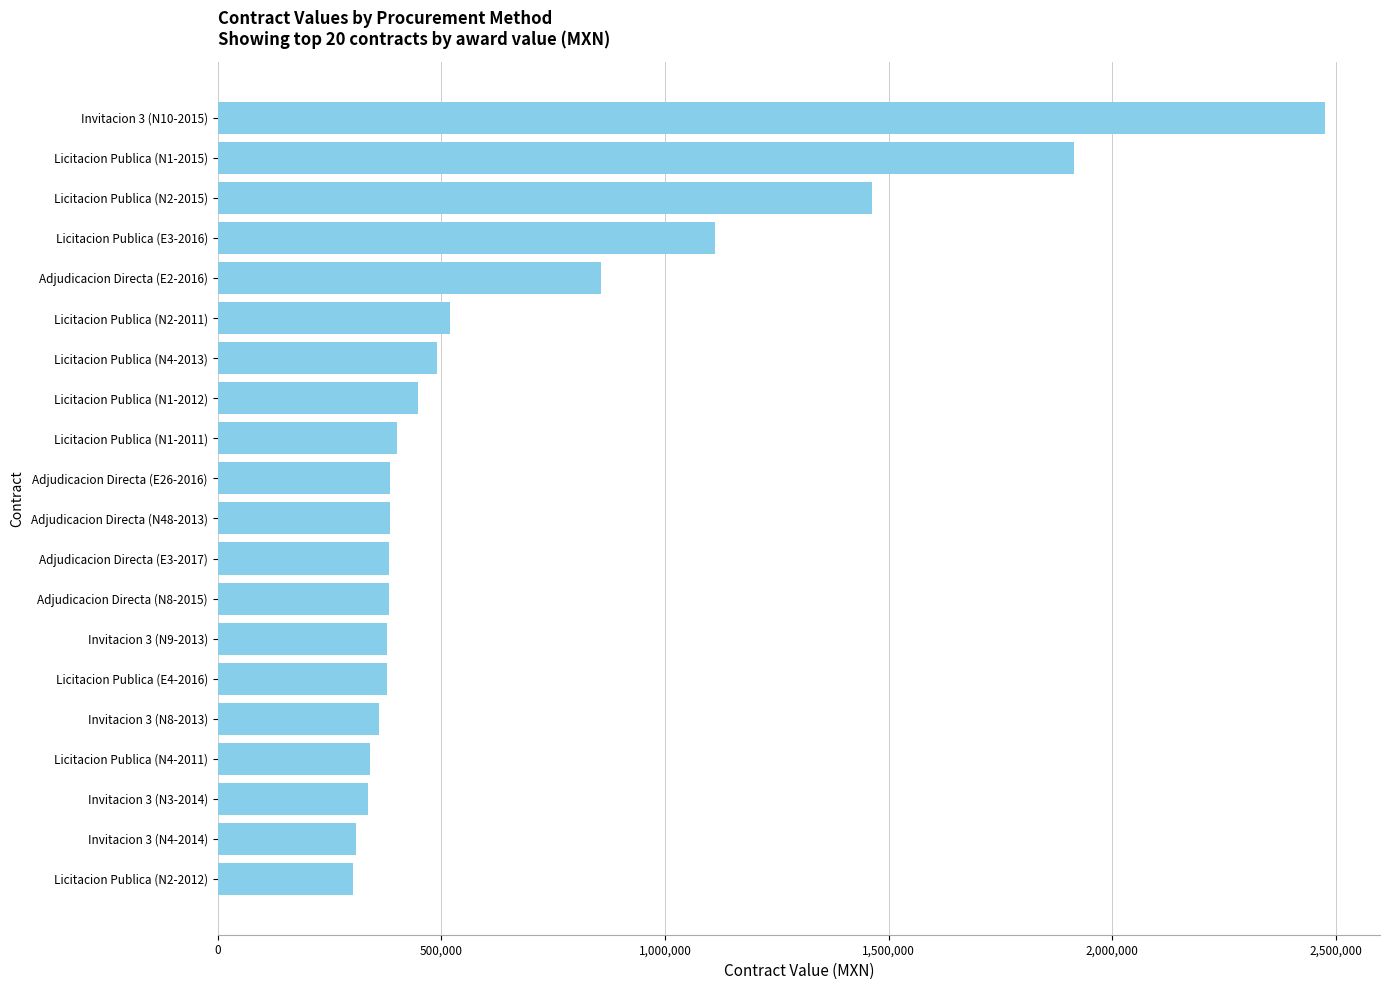

What is the difference between the maximum and minimum values?

2172909.4